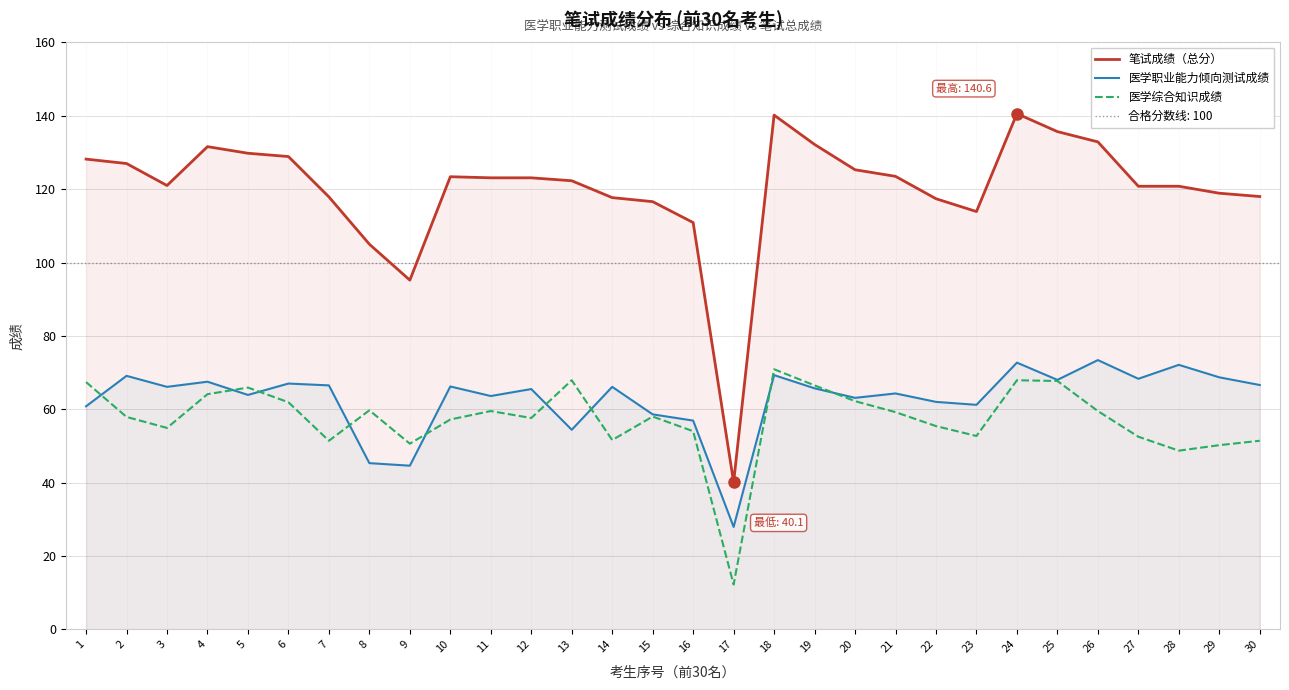

What is the highest value of the 医学职业能力倾向测试成绩 series?

73.4